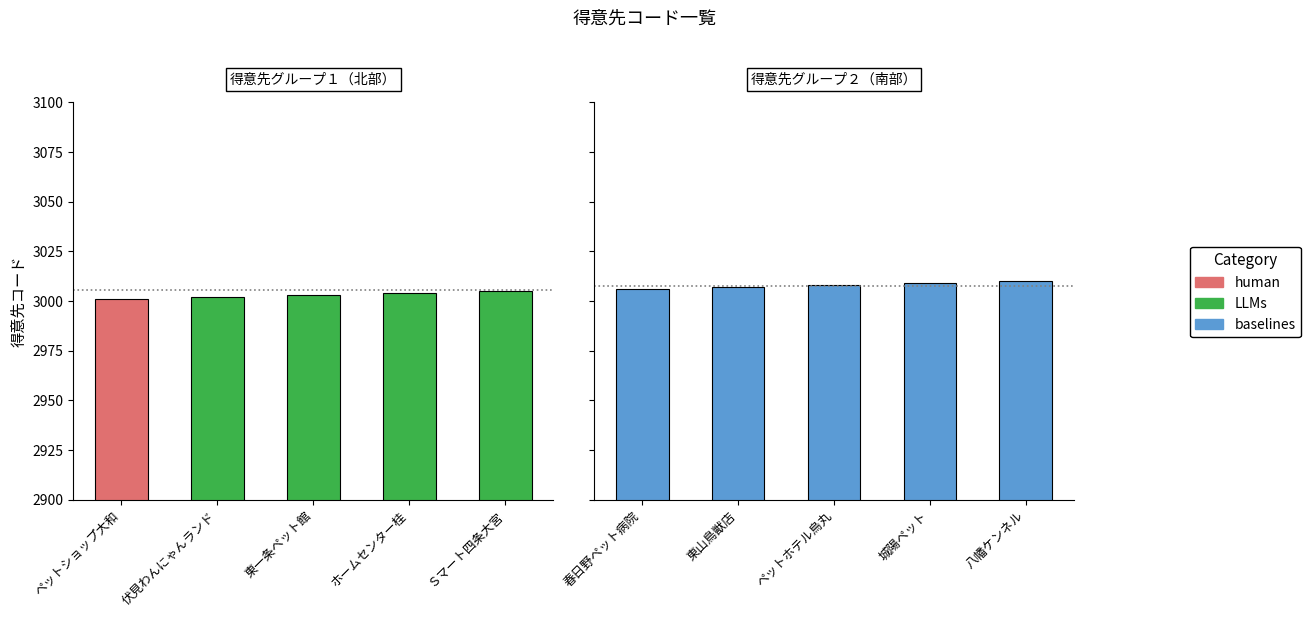

At how many categories does at least one series exceed 3005?

5